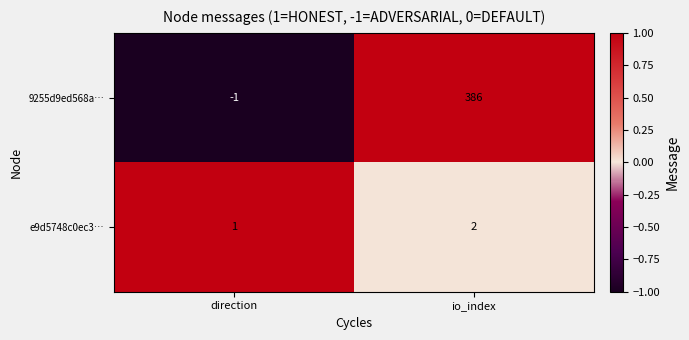

At which label does 9255d9ed568a… reach its peak?

io_index